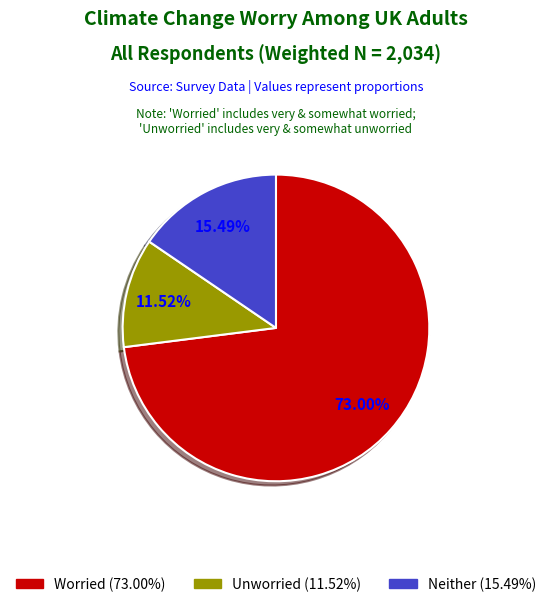

To the nearest percent, what is the combined percentage of Unworried and Neither worried nor unworried?

27%